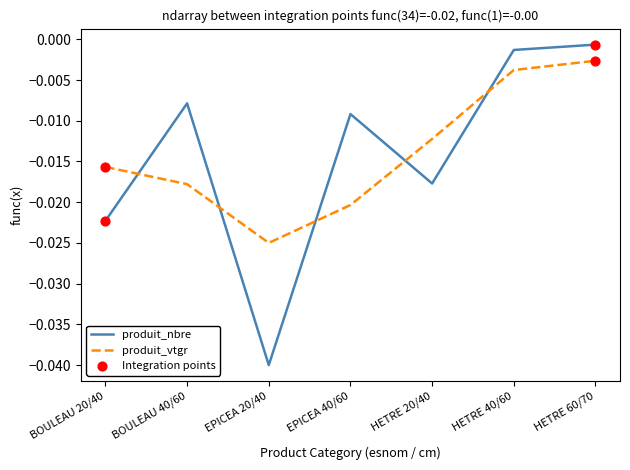

At which category is the sum across all series the highest?

HETRE 60/70